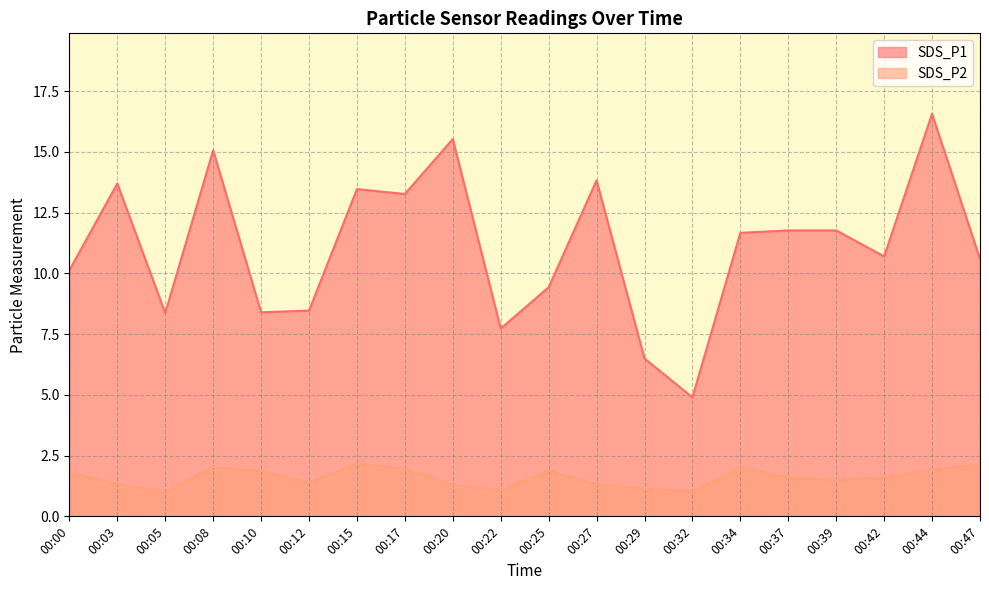

How many lines are shown in the chart?

2